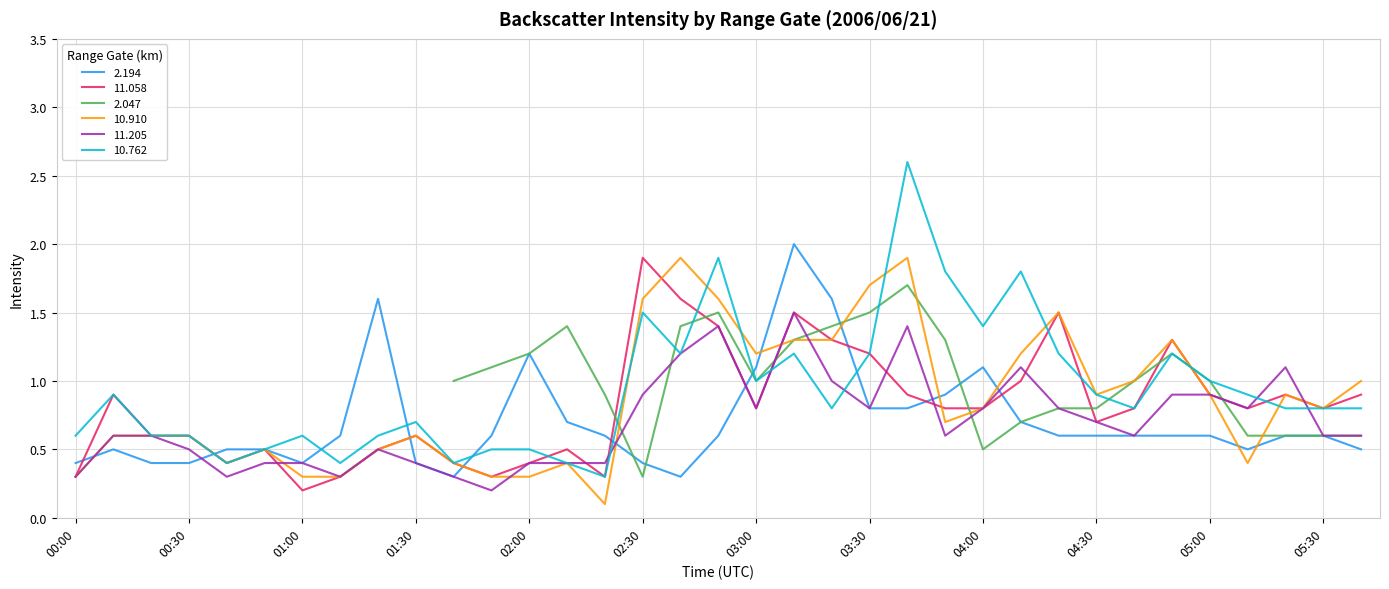

What is the average value of the 11.058 series?

0.8